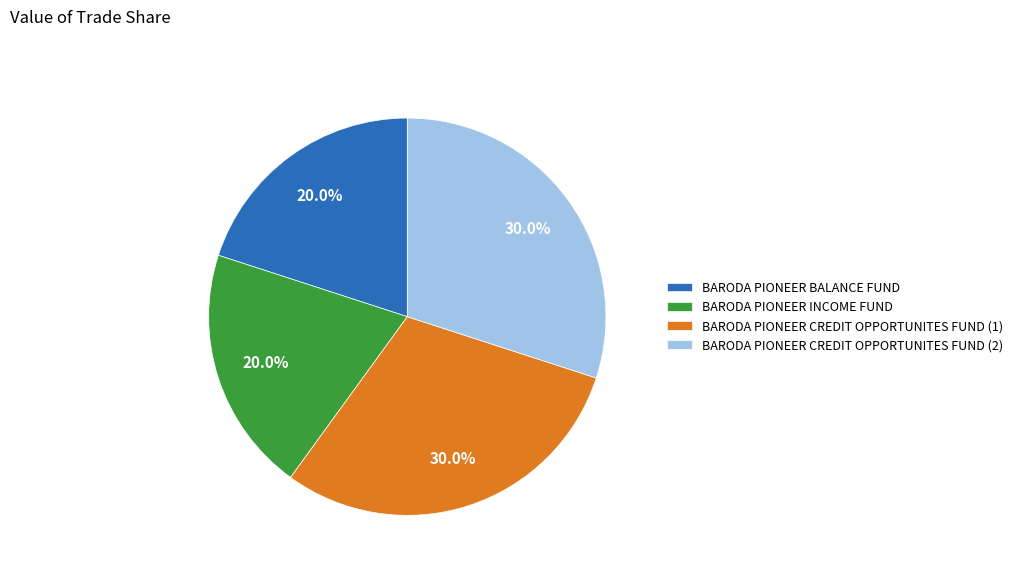

Combined, do BARODA PIONEER CREDIT OPPORTUNITES FUND (2) and BARODA PIONEER CREDIT OPPORTUNITES FUND (1) account for over 50%?

Yes